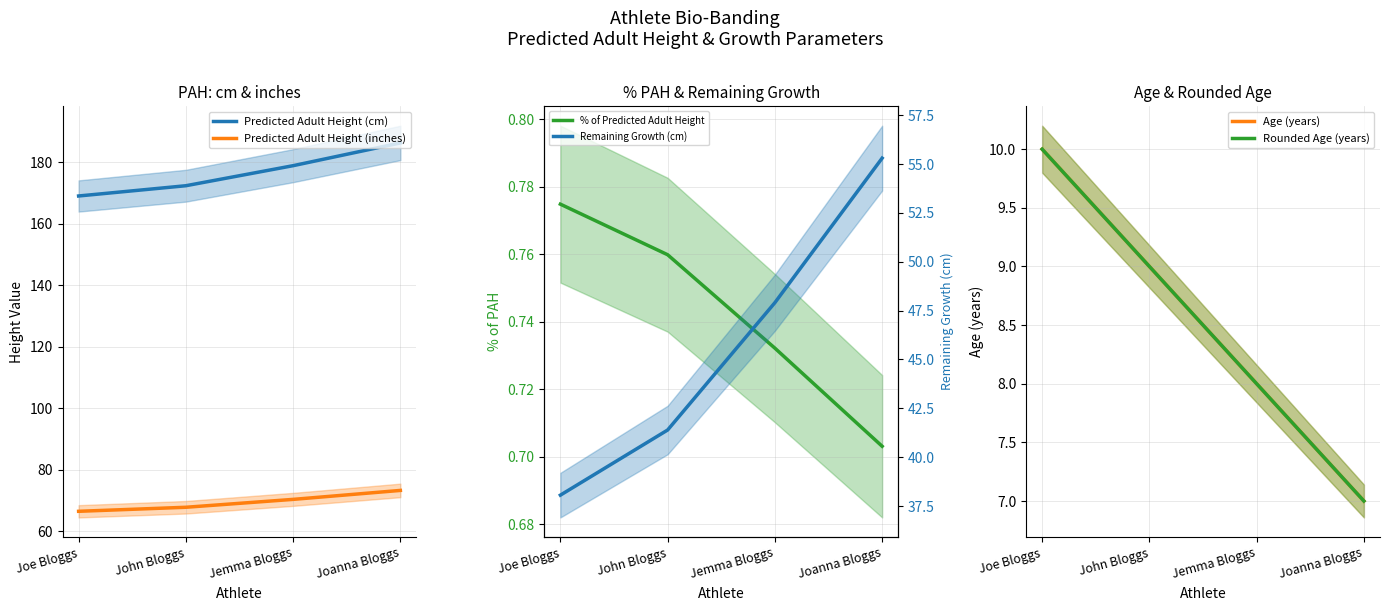

What is the difference between the maximum and minimum values in the Predicted Adult Height (inches) series?

6.8